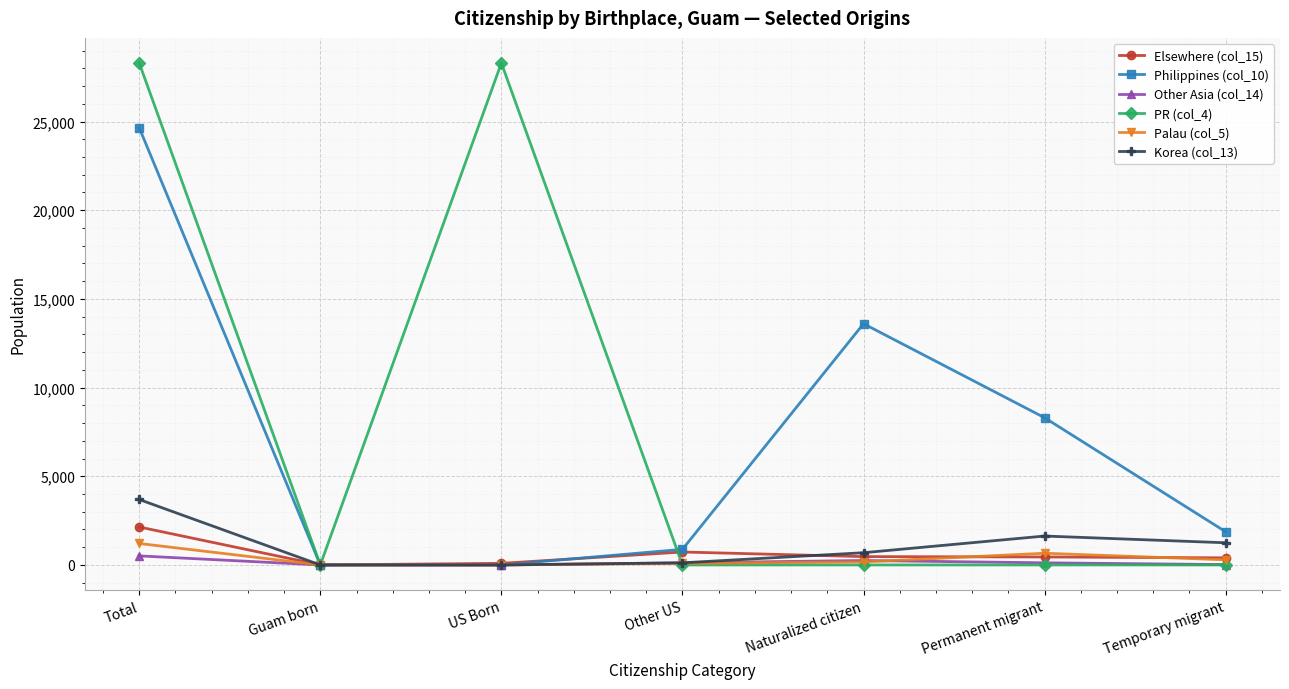

What is the label of the 4th point from the right?

Other US